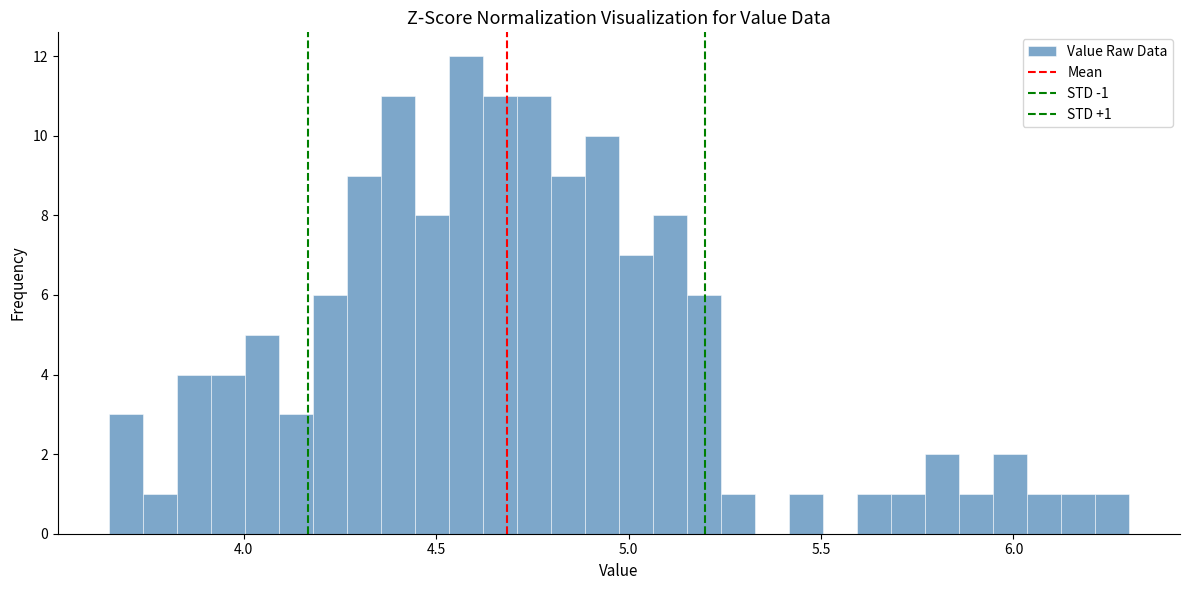

Read against the x-axis, roughly where is the centre of the tallest bar?

4.60